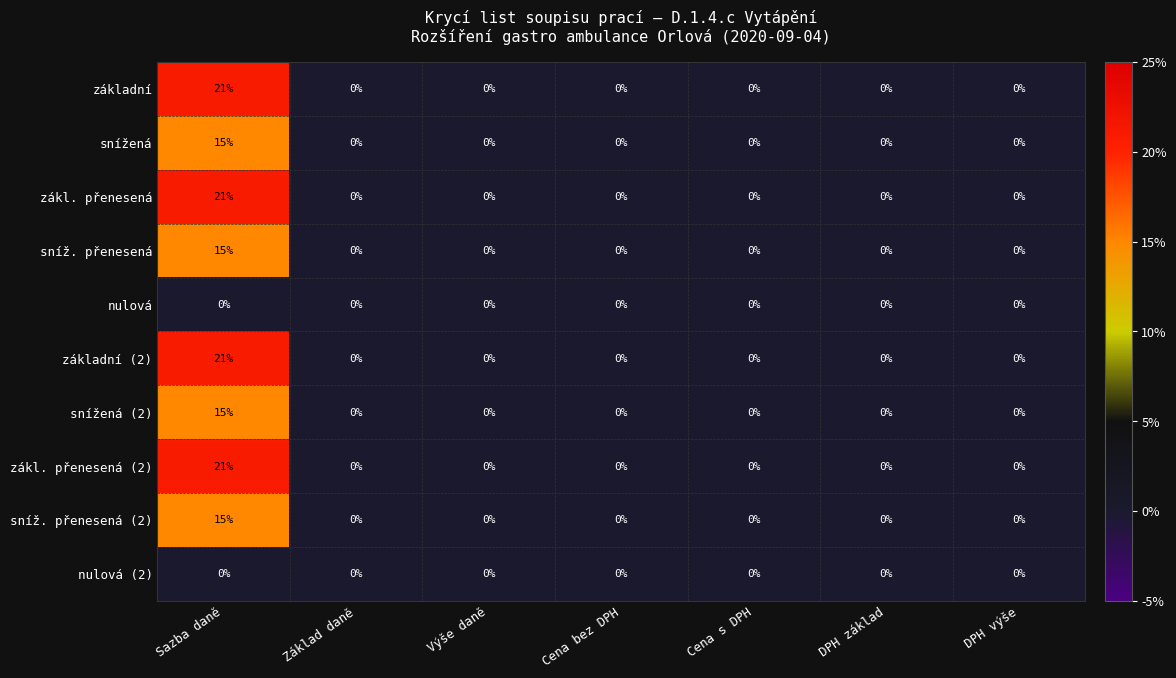

What is the highest value of the základní series?

21